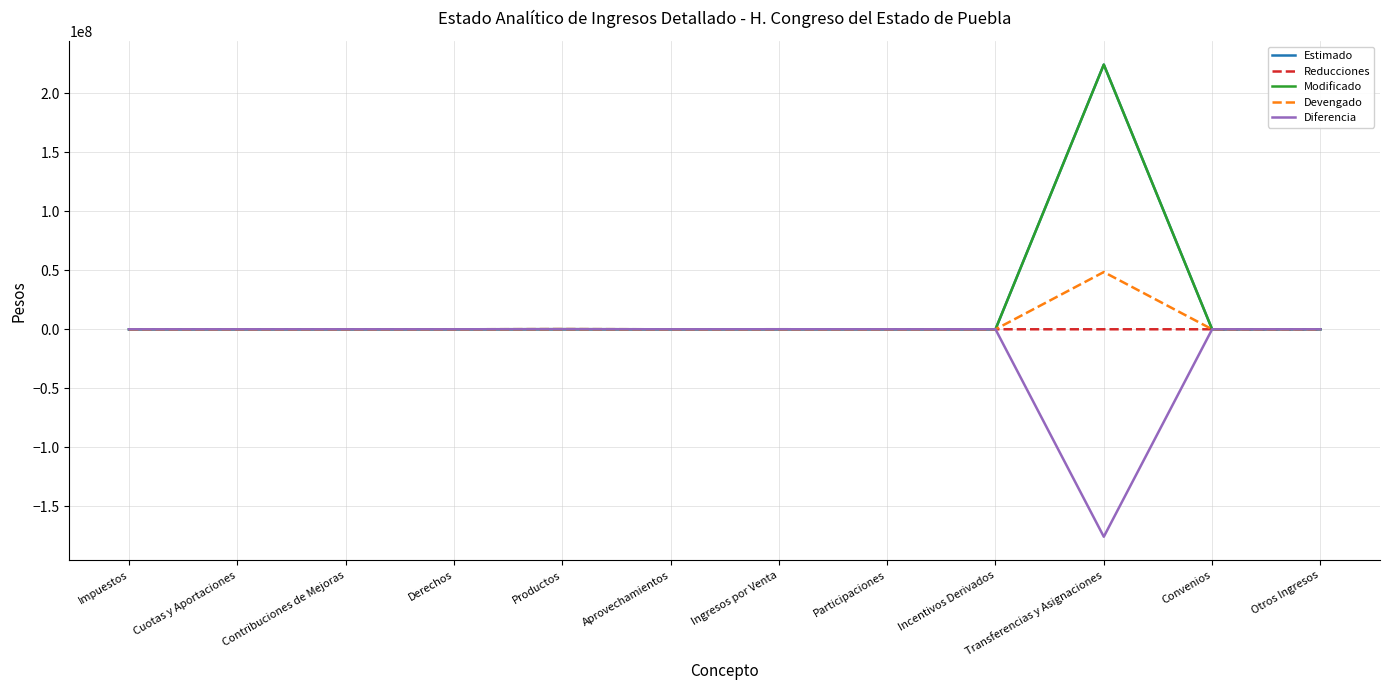

Which label corresponds to the smallest value in the chart?

Transferencias y Asignaciones